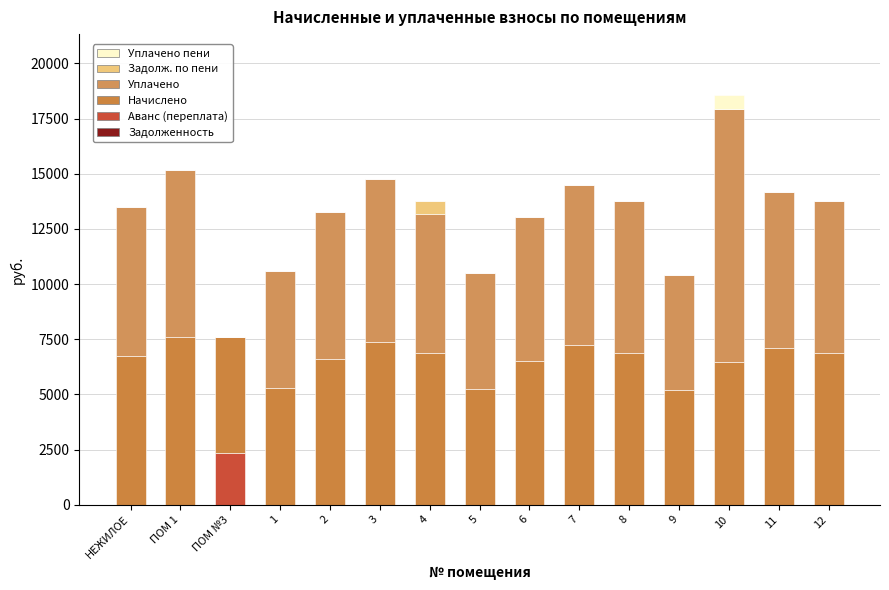

Count the number of data series in this chart.

5